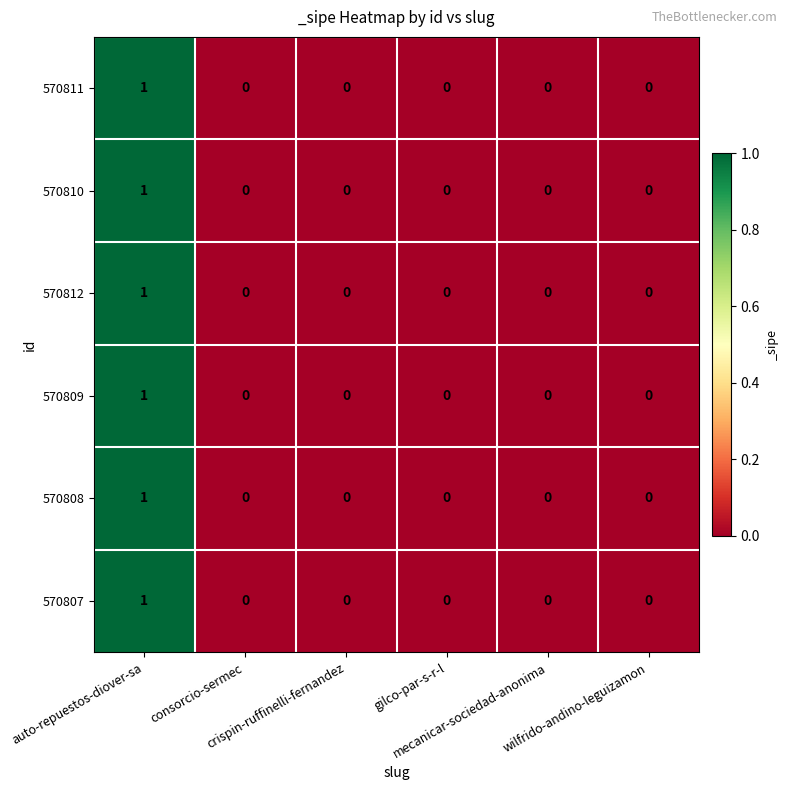

How many 570809 values are between 0 and 1?

6